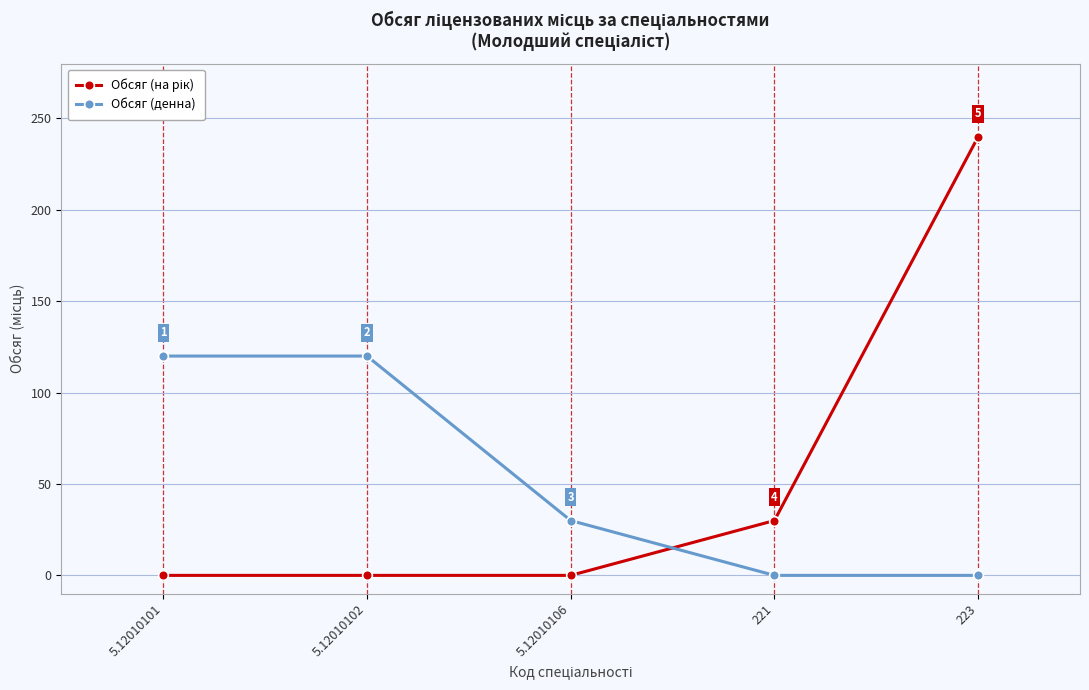

What is the approximate value of Обсяг (денна) at 5.12010102, to the nearest 10?

120